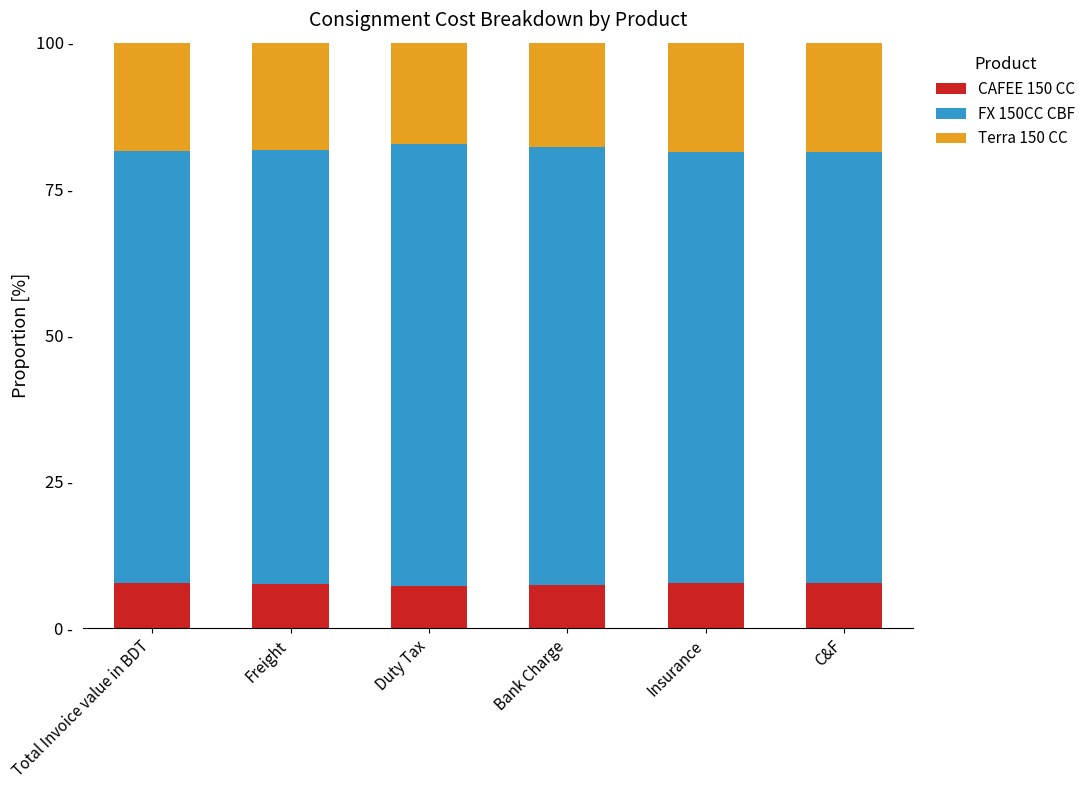

What are all the series names shown in the legend?

CAFEE 150 CC, FX 150CC CBF, Terra 150 CC